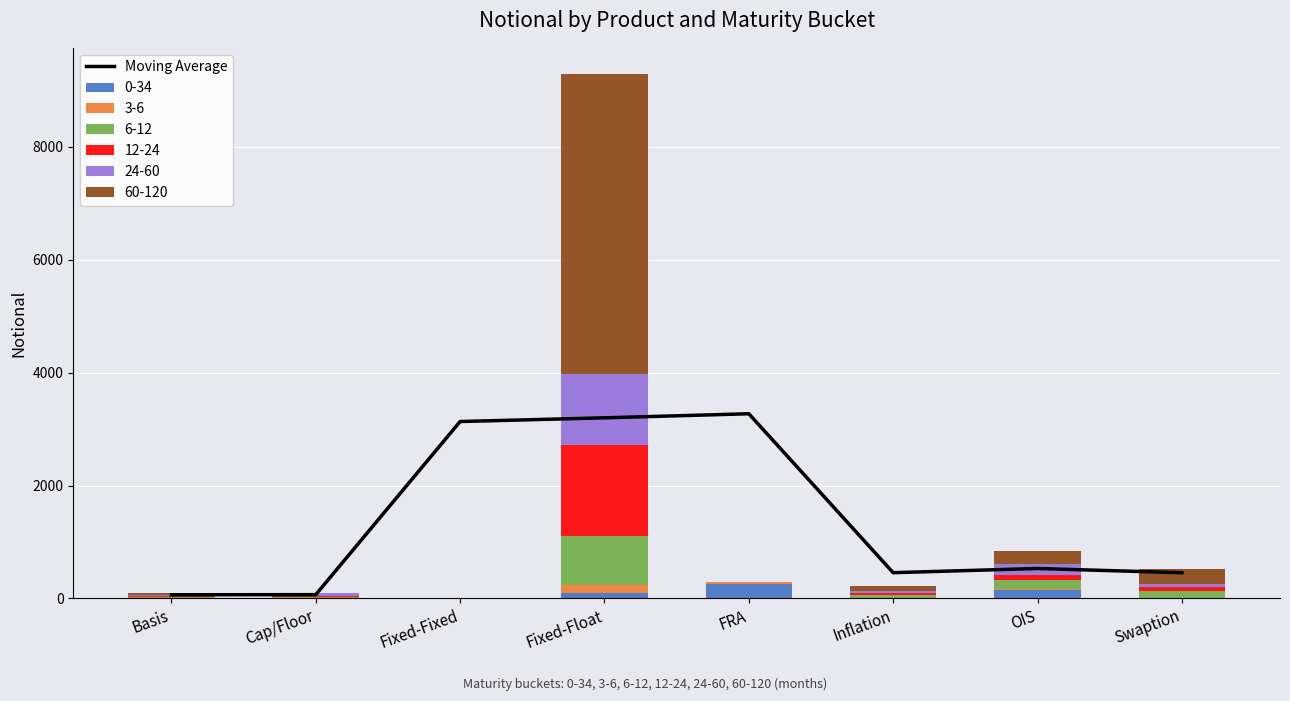

How many data points are above 529?

4